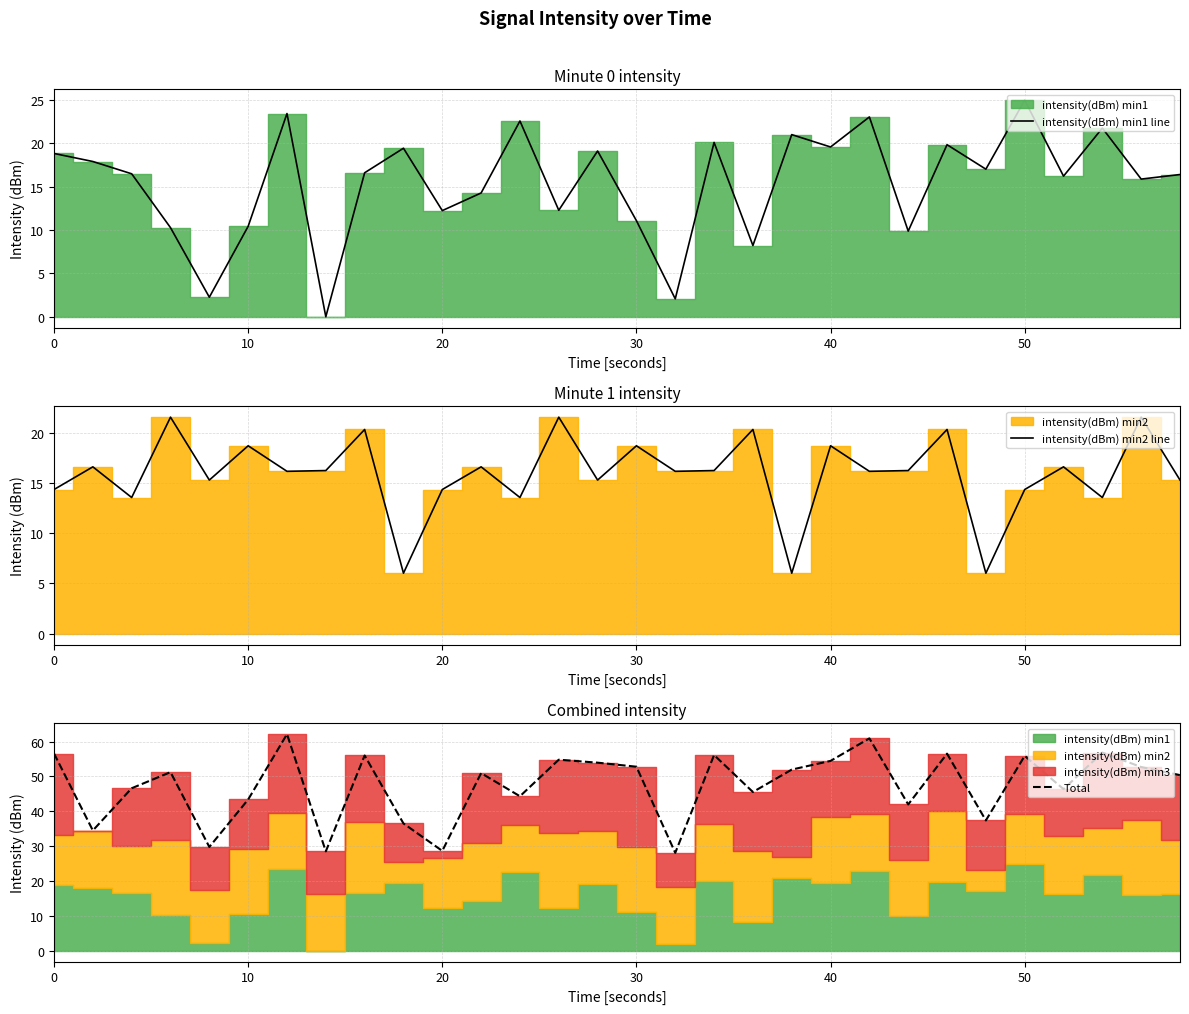

How many data points does each series have?

30